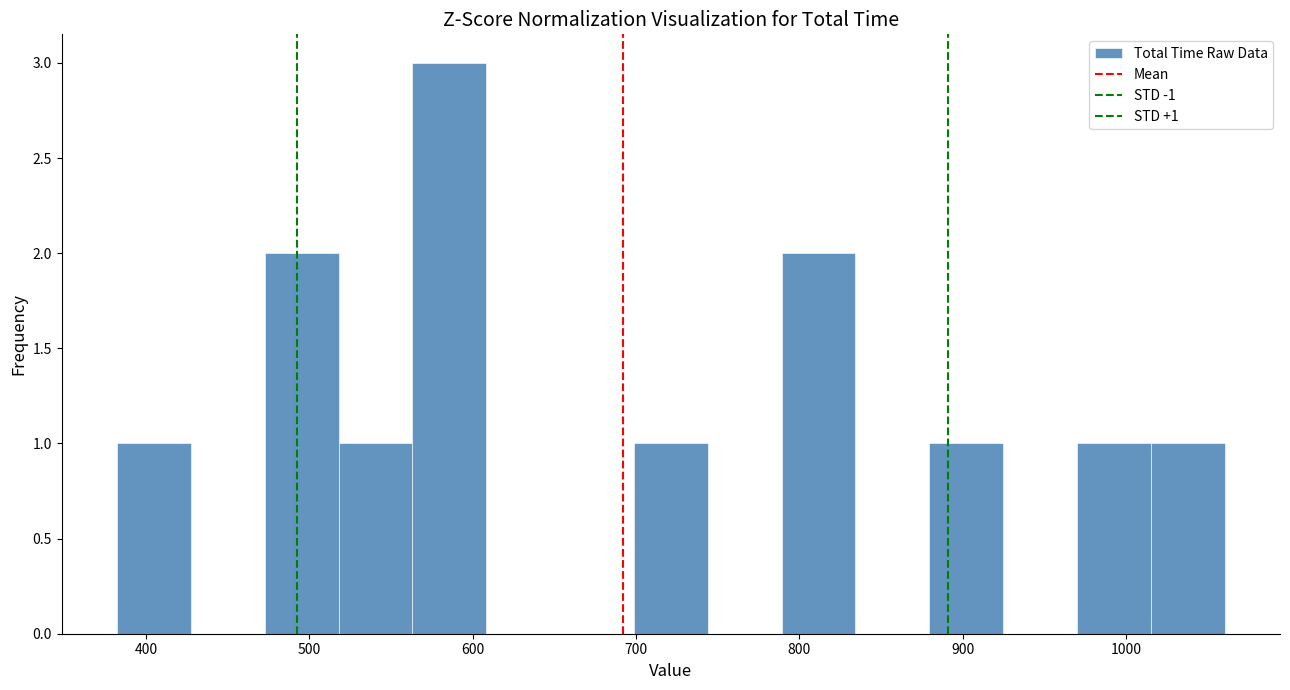

Which range on the x-axis has the tallest bar?

560 to 610